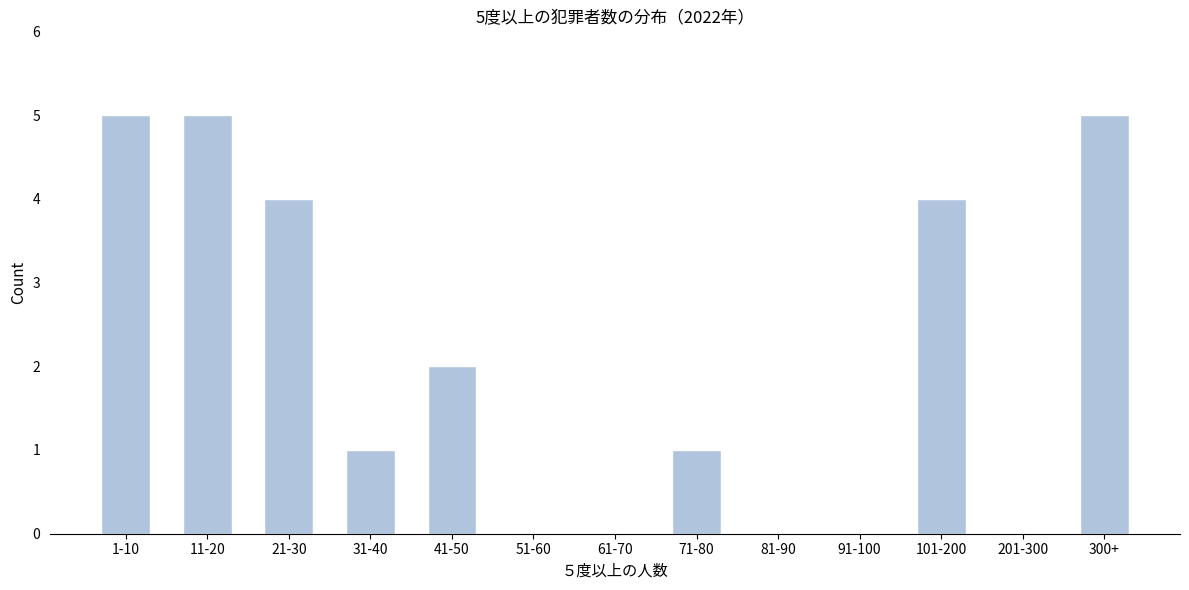

Reading left to right, extract all data points from this chart.

1-10=5	11-20=5	21-30=4	31-40=1	41-50=2	51-60=0	61-70=0	71-80=1	81-90=0	91-100=0	101-200=4	201-300=0	300+=5